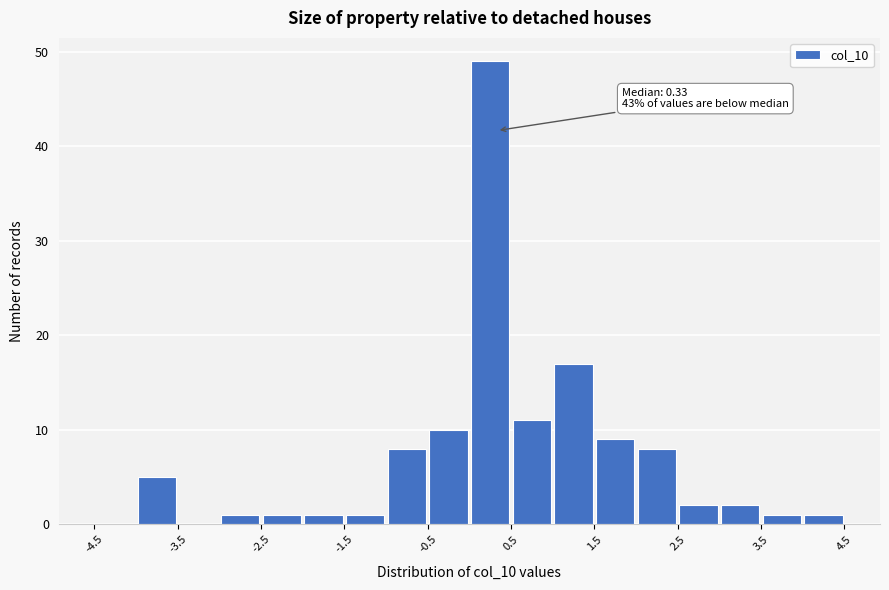

Over which range of the x-axis is the bar tallest?

0.0 to 0.5